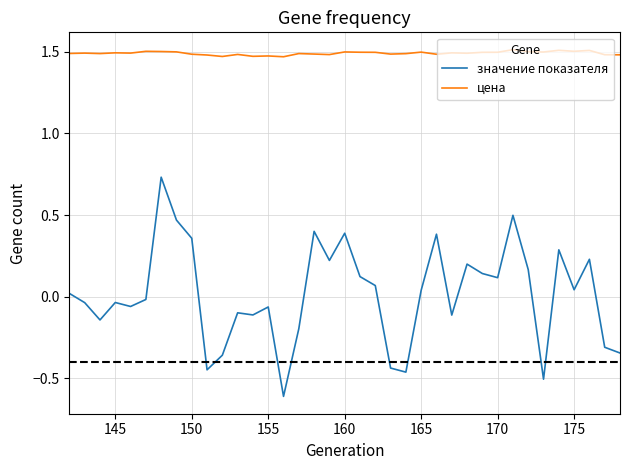

Rank the series by their average value, from lowest to highest.

значение показателя, цена